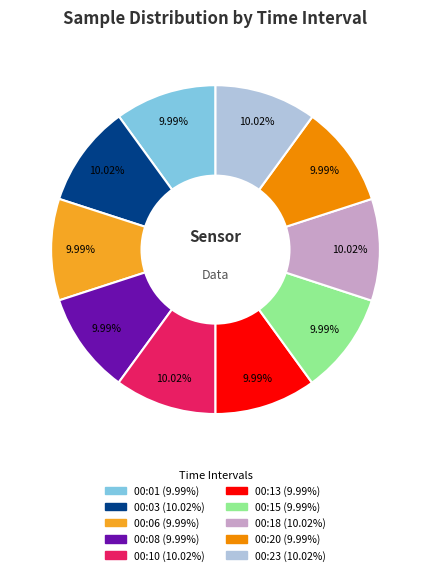

What is the ratio of the value at 00:08 to the value at 00:10?

1.0